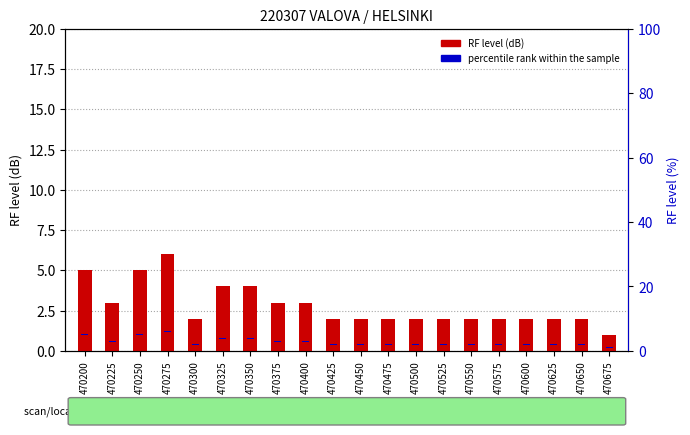

Reading left to right, list all the values displayed in this chart.

RF level (dB): 470200=5.0	470225=3.0	470250=5.0	470275=6.0	470300=2.0	470325=4.0	470350=4.0	470375=3.0	470400=3.0	470425=2.0	470450=2.0	470475=2.0	470500=2.0	470525=2.0	470550=2.0	470575=2.0	470600=2.0	470625=2.0	470650=2.0	470675=1.0
percentile rank within the sample: 470200=0.3	470225=0.3	470250=0.3	470275=0.3	470300=0.3	470325=0.3	470350=0.3	470375=0.3	470400=0.3	470425=0.3	470450=0.3	470475=0.3	470500=0.3	470525=0.3	470550=0.3	470575=0.3	470600=0.3	470625=0.3	470650=0.3	470675=0.3